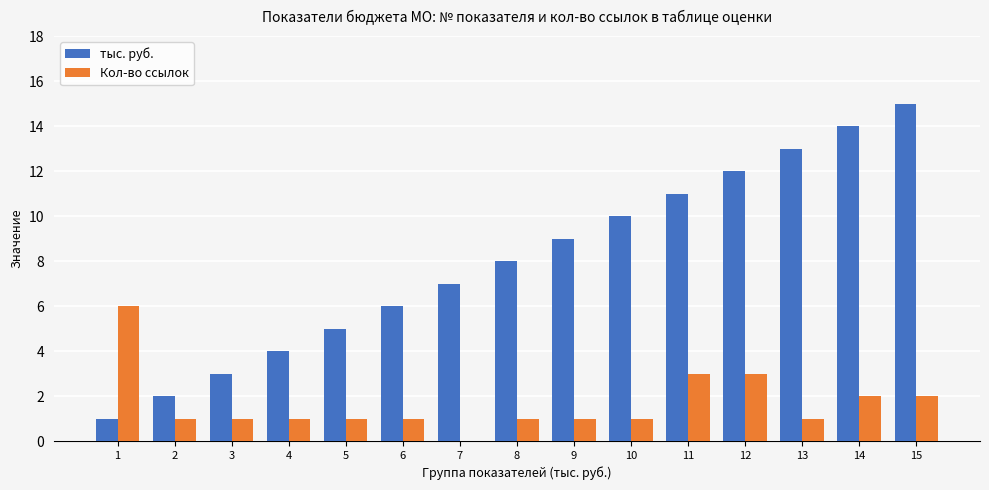

At which category does the chart reach its peak across all series?

15